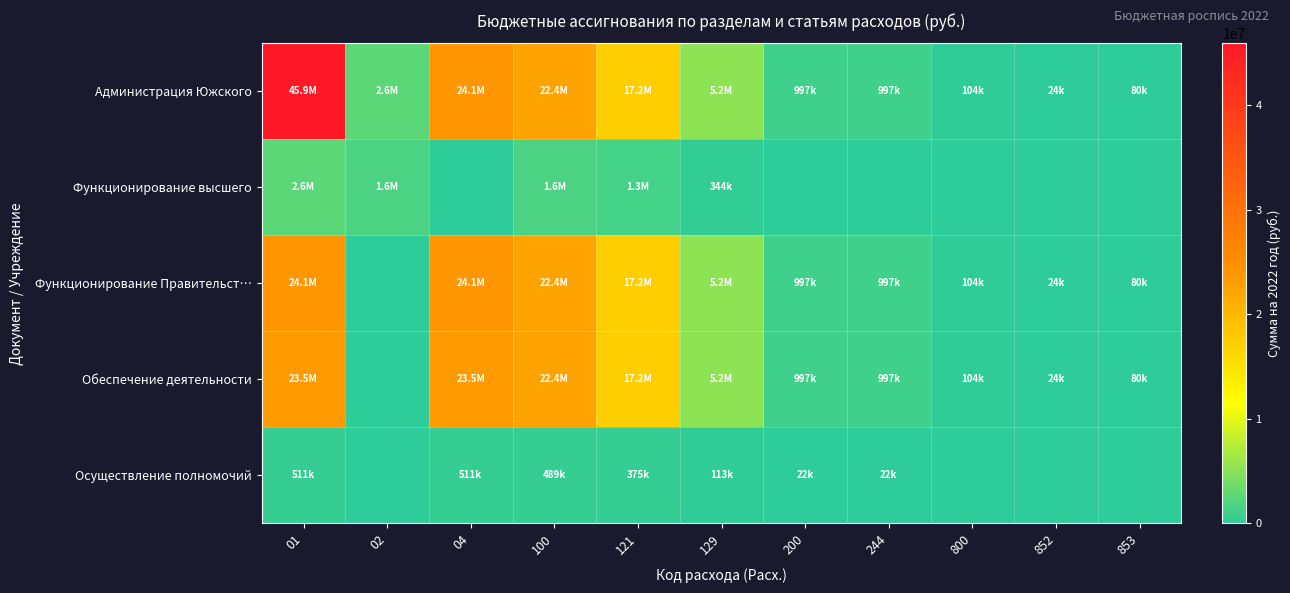

Reading left to right, list all the values displayed in this chart.

Администрация Южского: 01=45891911.5	02=2559659.3	04=24134225.9	100=22446499.2	121=17240014.8	129=5206384.5	200=997439.0	244=997439.0	800=104000.0	852=24000.0	853=80000.0
Функционирование высшего: 01=2559659.3	02=1648259.3	04=0.0	100=1648259.3	121=1304130.3	129=344129.0	200=0.0	244=0.0	800=0.0	852=0.0	853=0.0
Функционирование Правительст…: 01=24134225.9	02=0.0	04=24134225.9	100=22446499.2	121=17240014.8	129=5206384.5	200=997439.0	244=997439.0	800=104000.0	852=24000.0	853=80000.0
Обеспечение деятельности: 01=23547938.2	02=0.0	04=23547938.2	100=22446499.2	121=17240014.8	129=5206384.5	200=997439.0	244=997439.0	800=104000.0	852=24000.0	853=80000.0
Осуществление полномочий: 01=510787.7	02=0.0	04=510787.7	100=488869.2	121=375475.6	129=113393.6	200=21918.5	244=21918.5	800=0.0	852=0.0	853=0.0